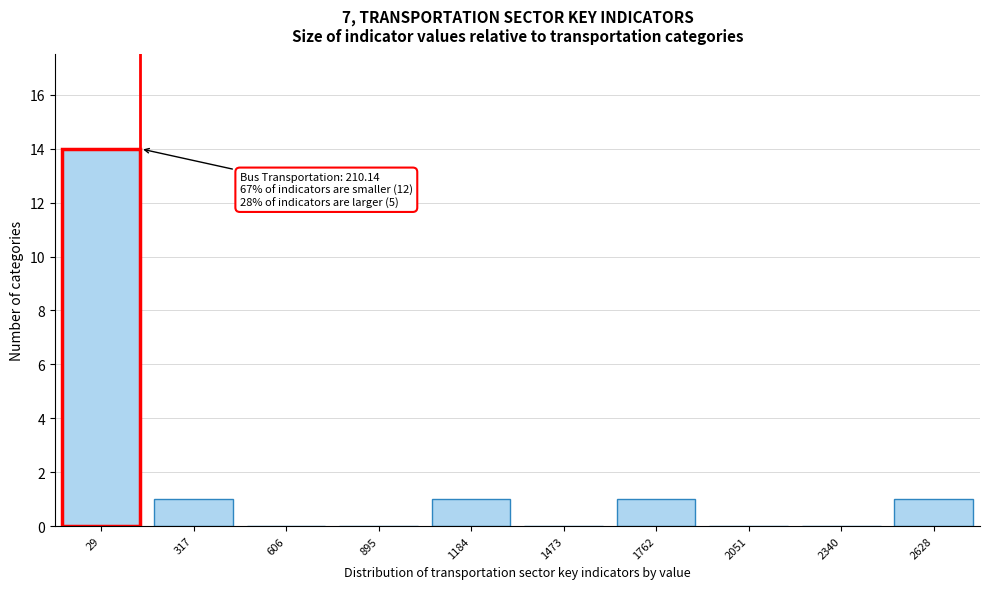

Reading left to right, what are all the values shown in this chart?

29=14	317=1	606=0	895=0	1184=1	1473=0	1762=1	2051=0	2340=0	2628=1